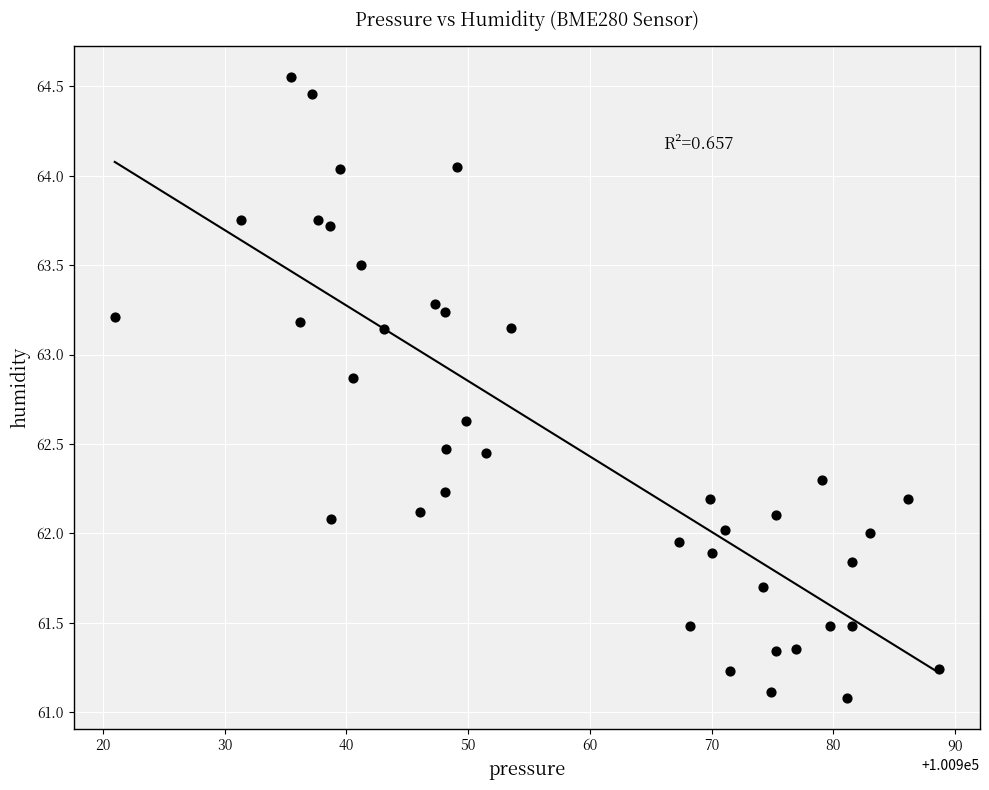

What is the range of X values (max minus min)?

67.7